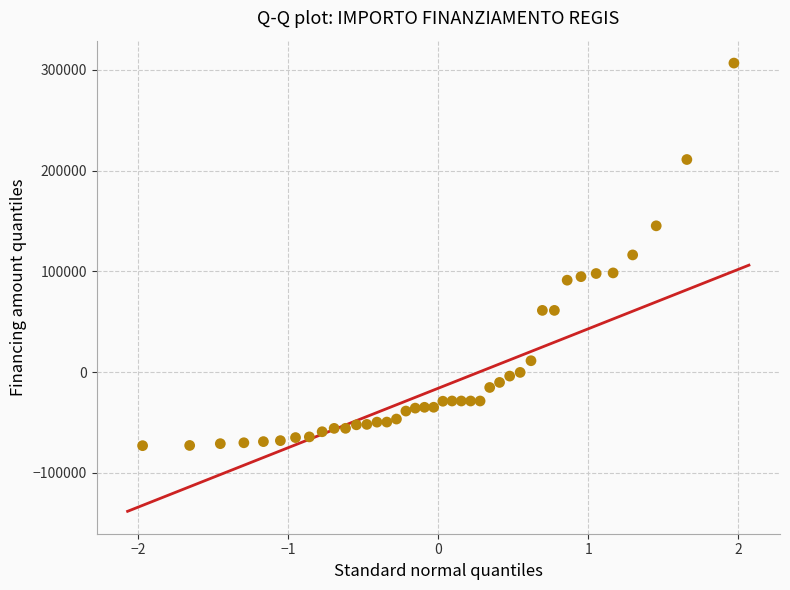

What is the range of Y values (max minus min)?

380014.3